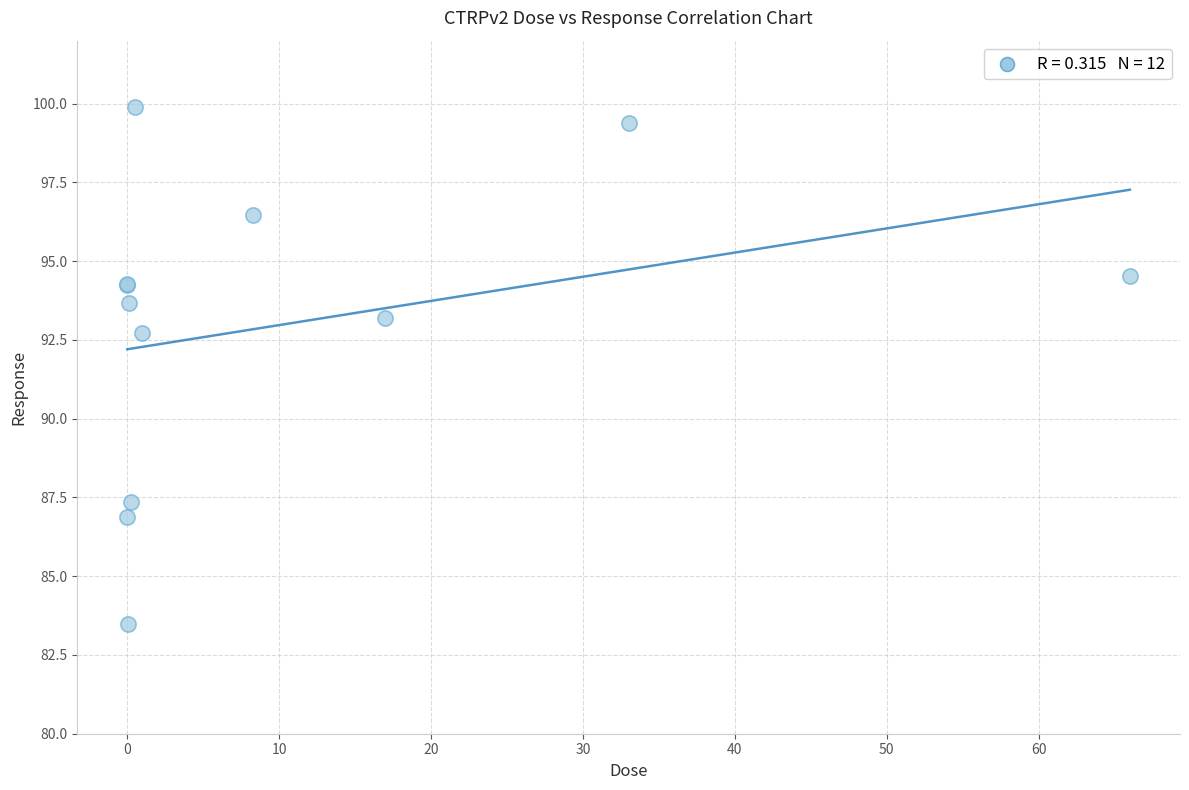

What Y value in the scatter plot is closest to 91?

92.7